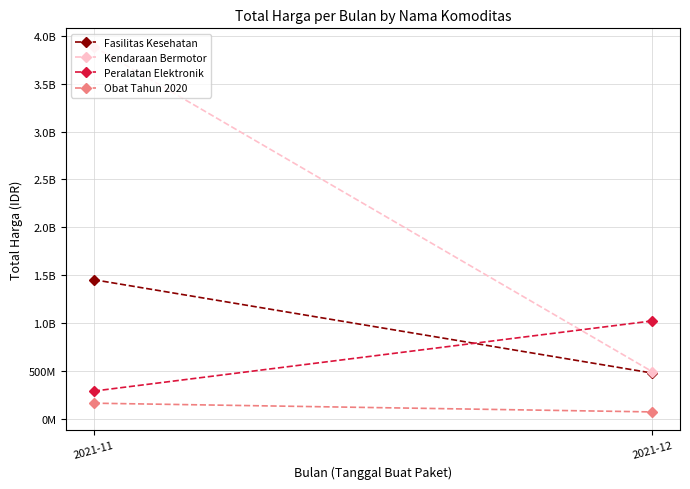

Is it true that Obat Tahun 2020 equals 78477453 at 2021-11?

False